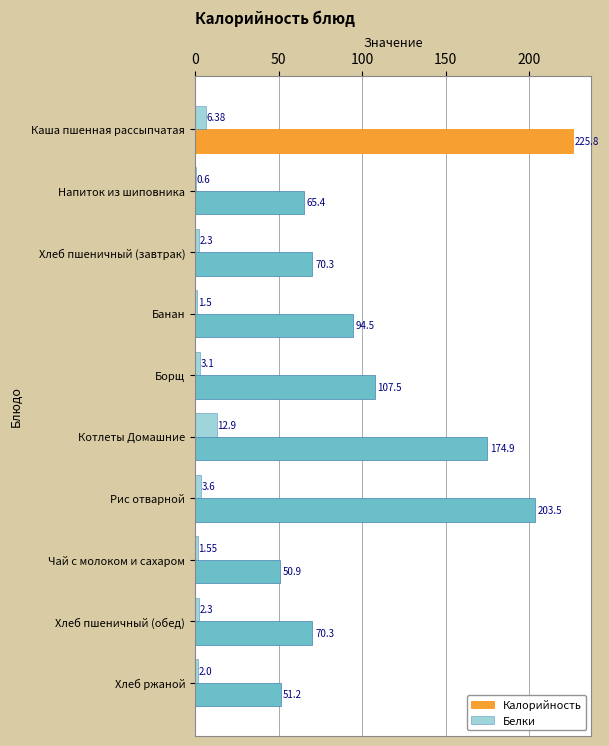

Reading right to left, list all the values displayed in this chart.

Калорийность: 51.2	70.3	50.9	203.5	174.9	107.5	94.5	70.3	65.4	225.8
Белки: 2.0	2.3	1.6	3.6	12.9	3.1	1.5	2.3	0.6	6.4